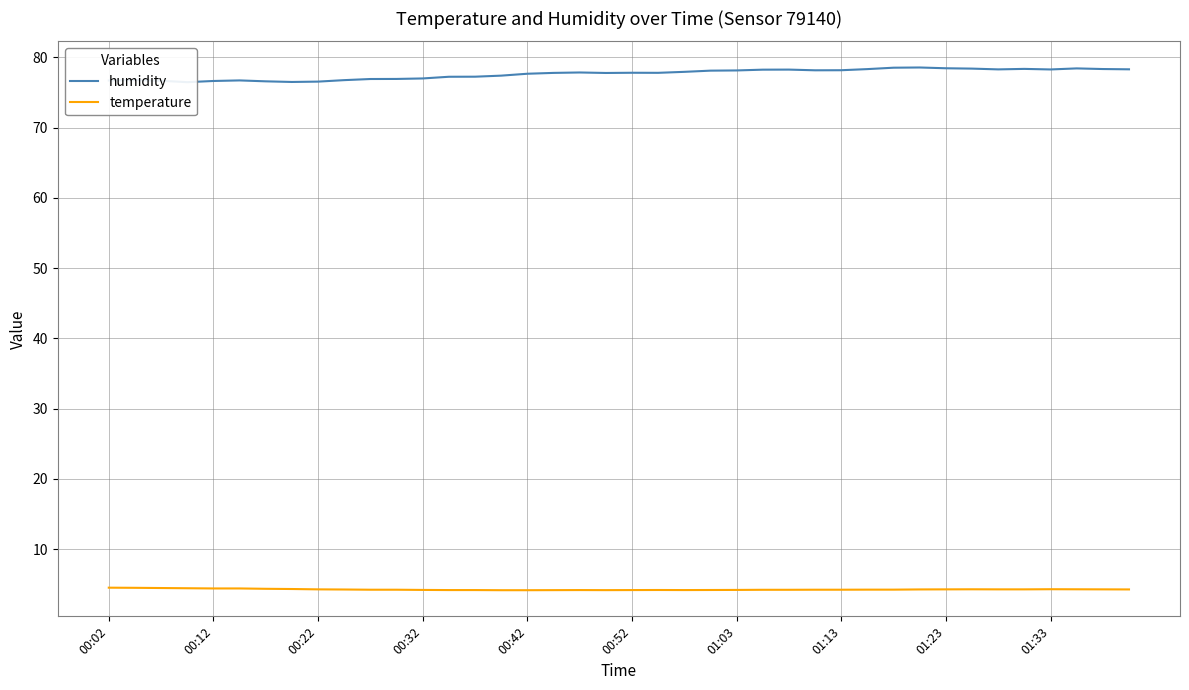

The humidity series shows 78.3 at 29. True or false?

True